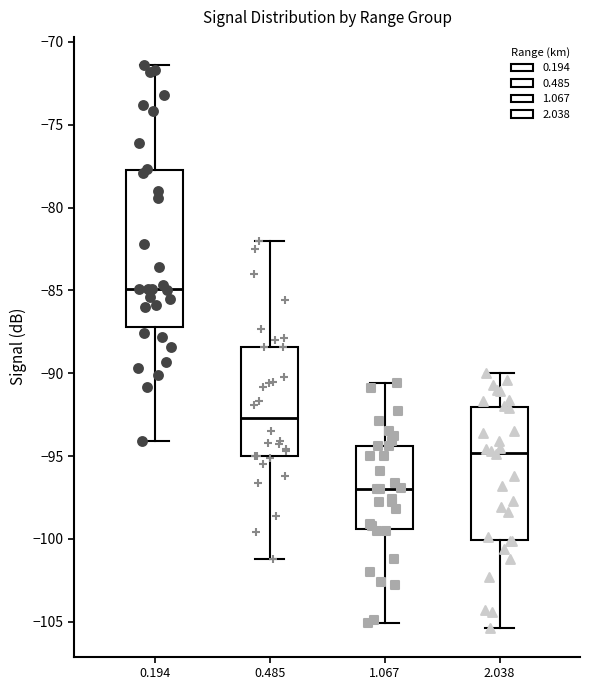

Where is the upper edge of the box at x = 0.485 on the y-axis? The values are not printed on the chart, so give them approximately, as read against the axis.

-88.5